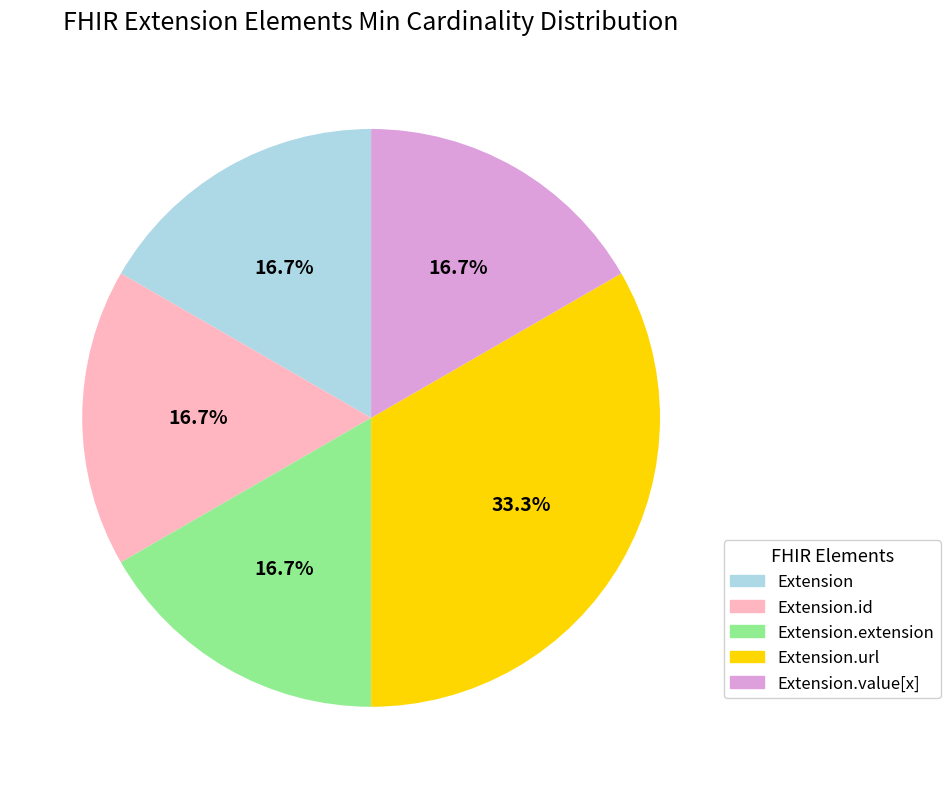

Count the number of slices in the pie.

5